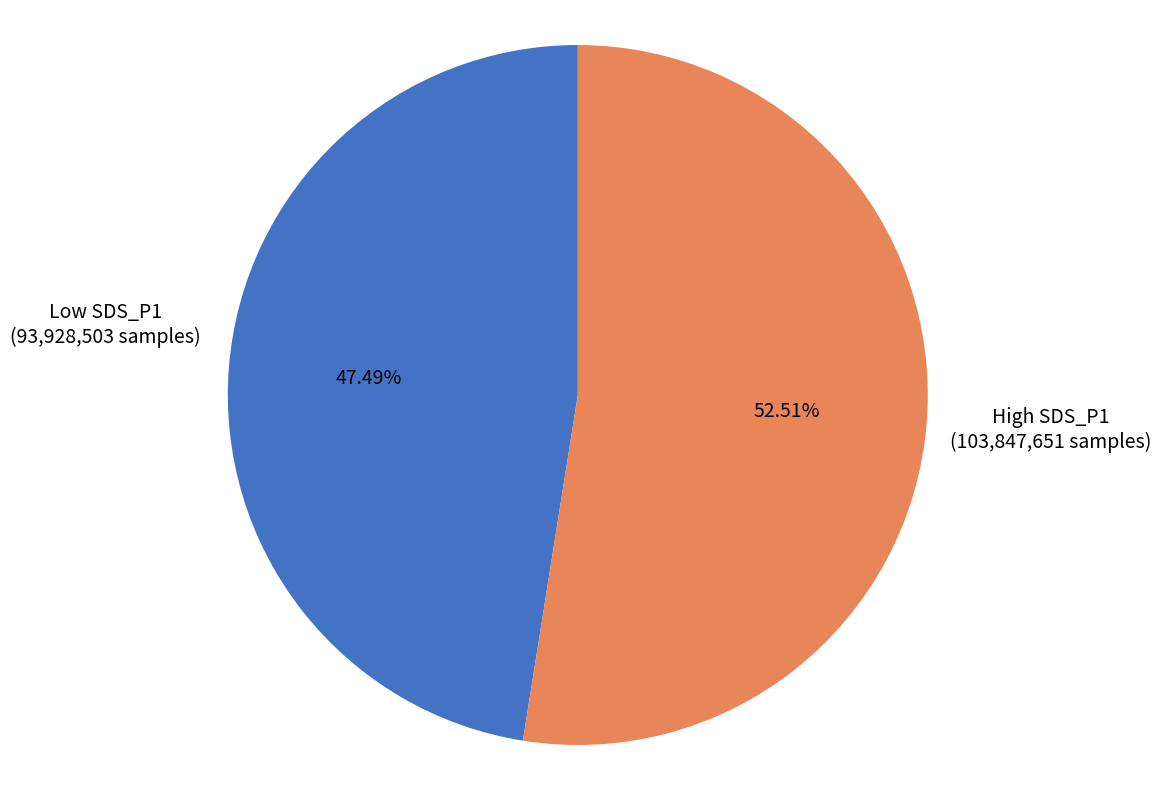

Do High SDS_P1 and Low SDS_P1 together represent more than half of the pie?

Yes